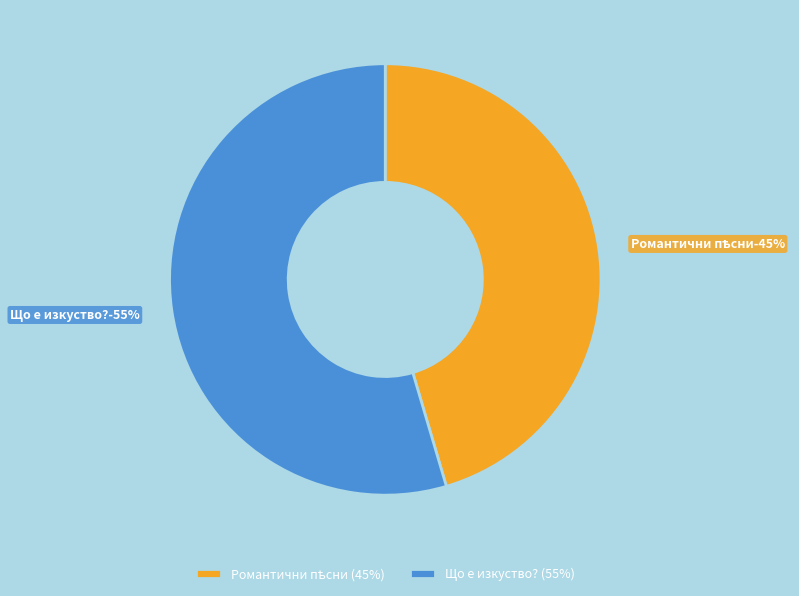

Combined, what portion of the pie is Що е изкуство? and Романтични пѣсни?

100.0%